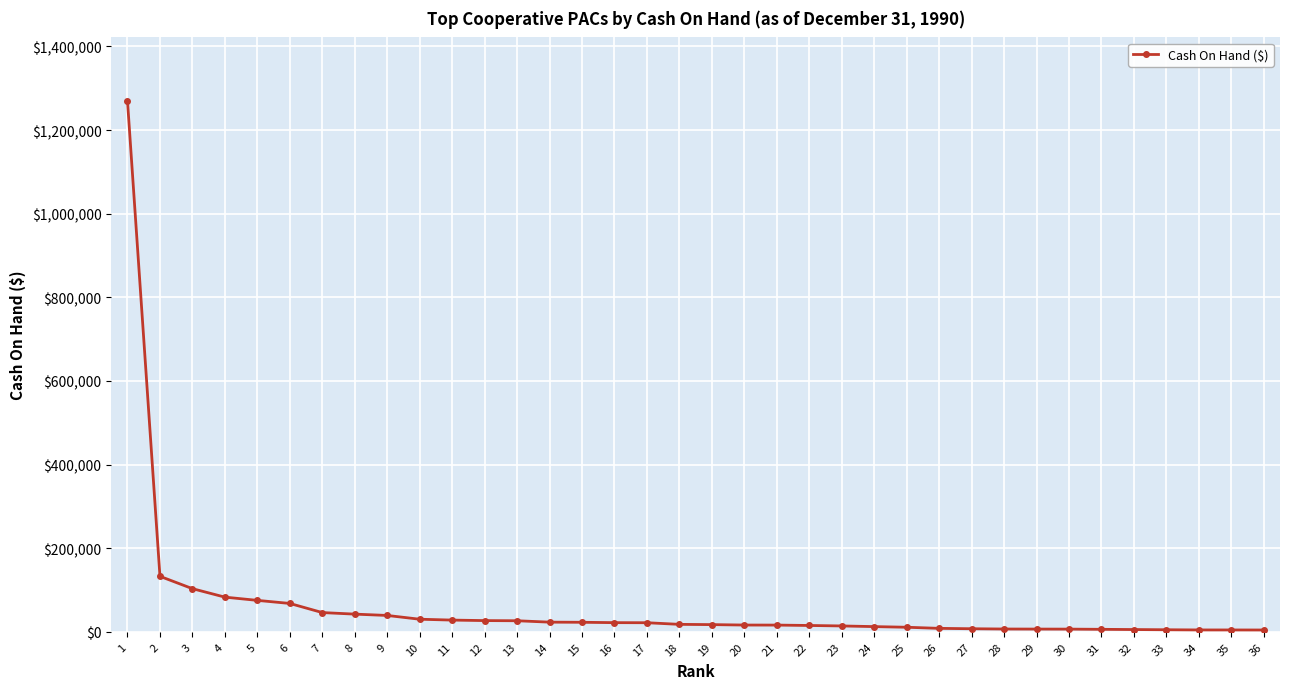

What is the change in value from 7 to 36?

-41698